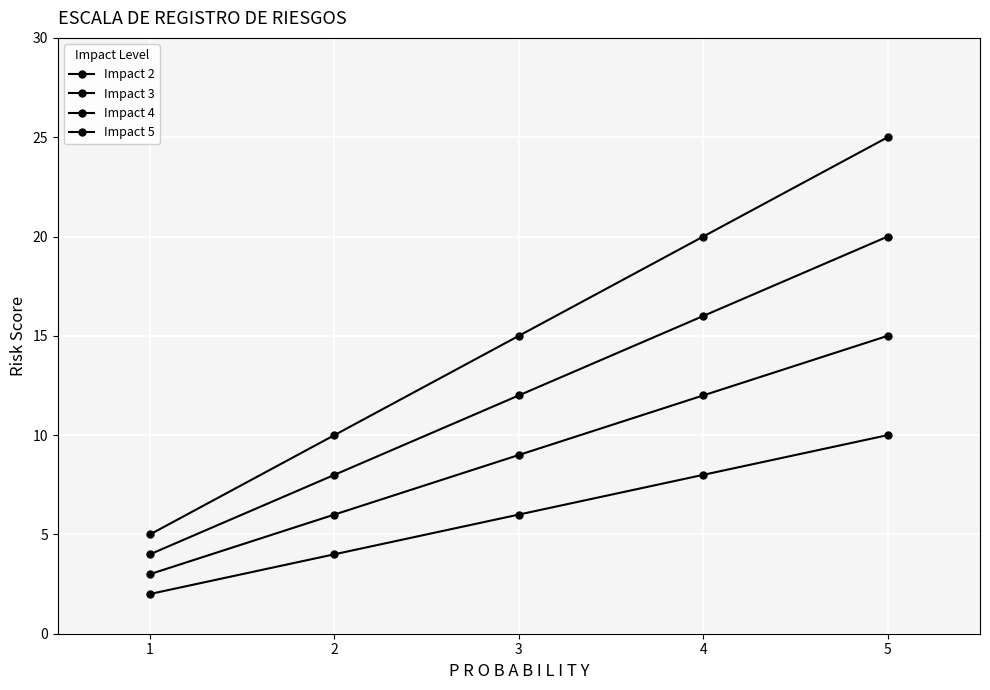

How many data points in Impact 4 are less than 12?

2